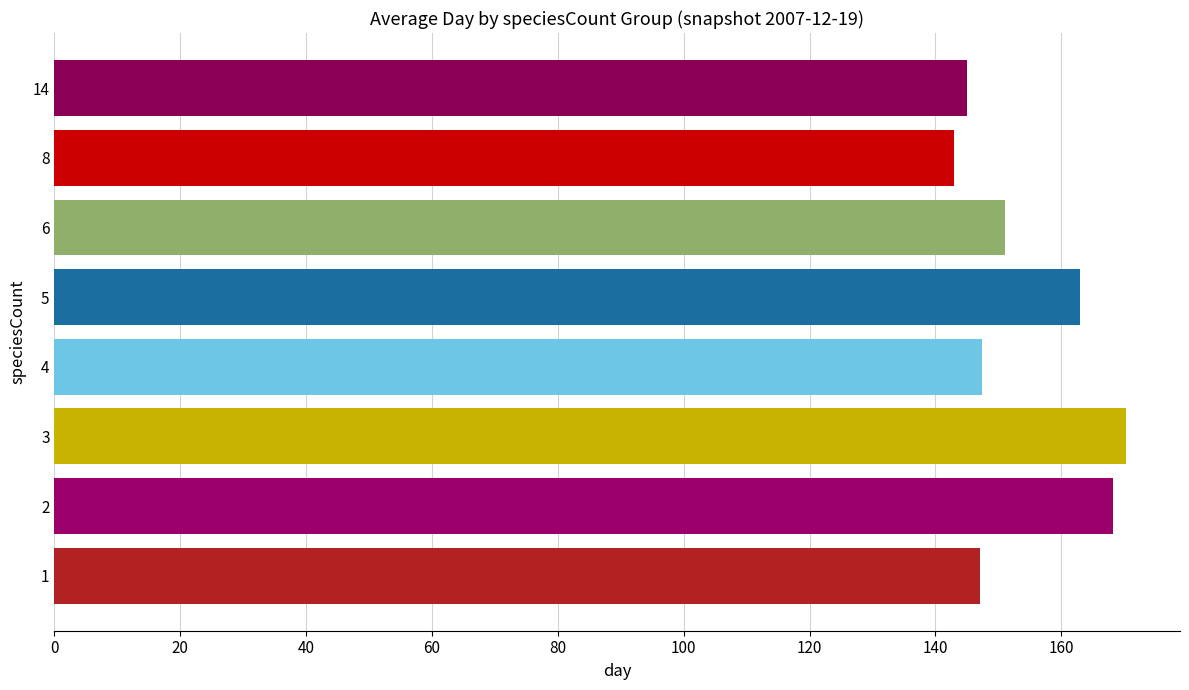

The value at 4 is 216.5. True or false?

False